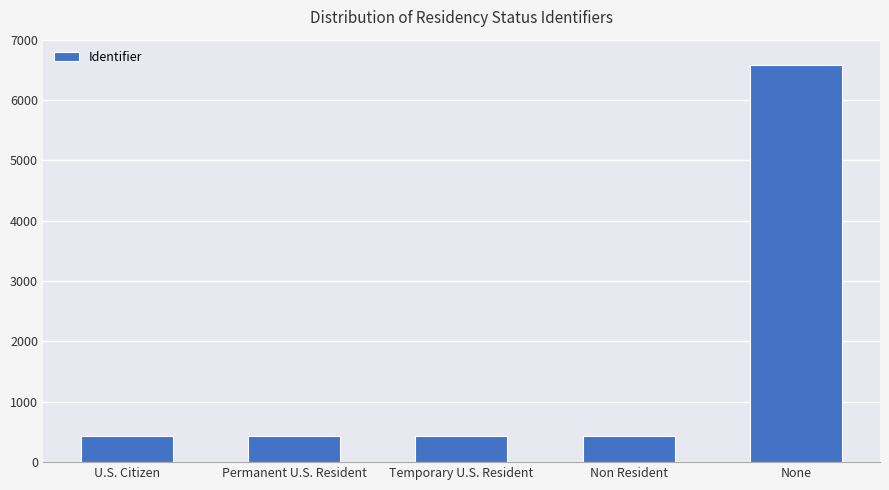

What is the value of the 2nd bar from the left?

433